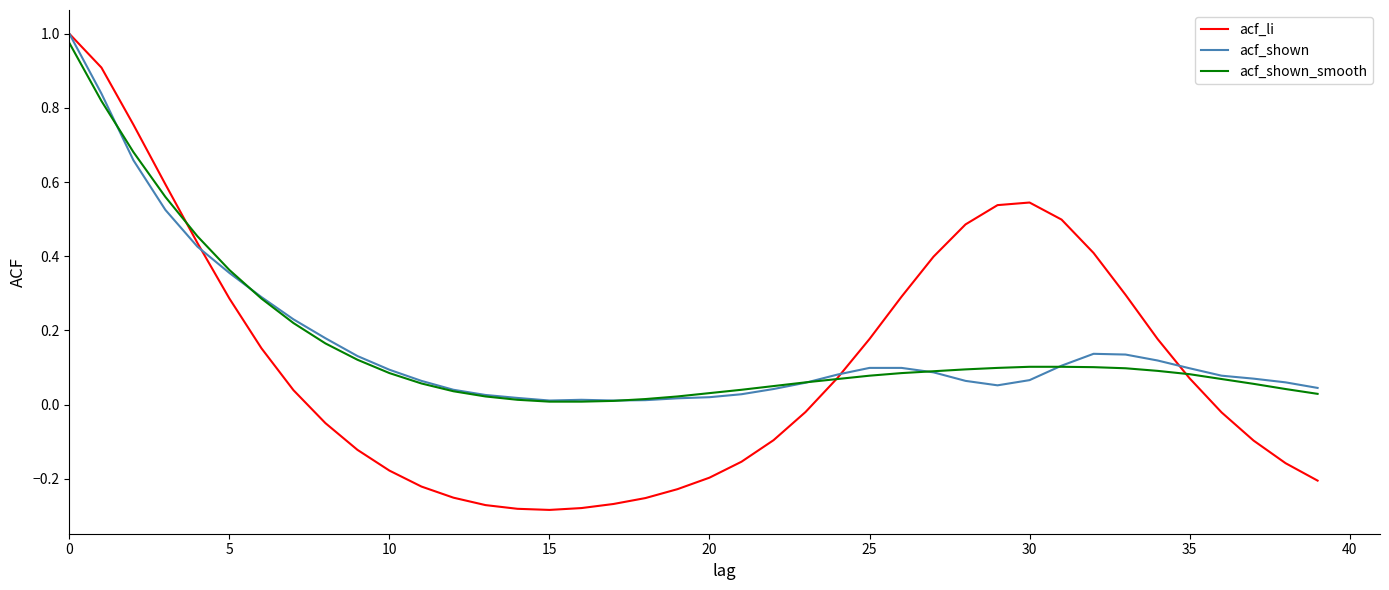

True or false: acf_shown and acf_li intersect in this chart.

True